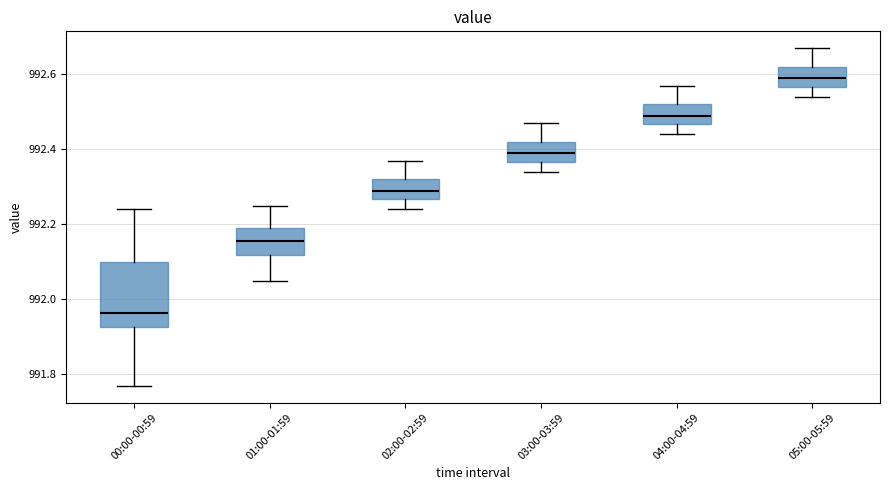

Comparing the boxes themselves (not the whiskers), which one is the tallest?

00:00-00:59